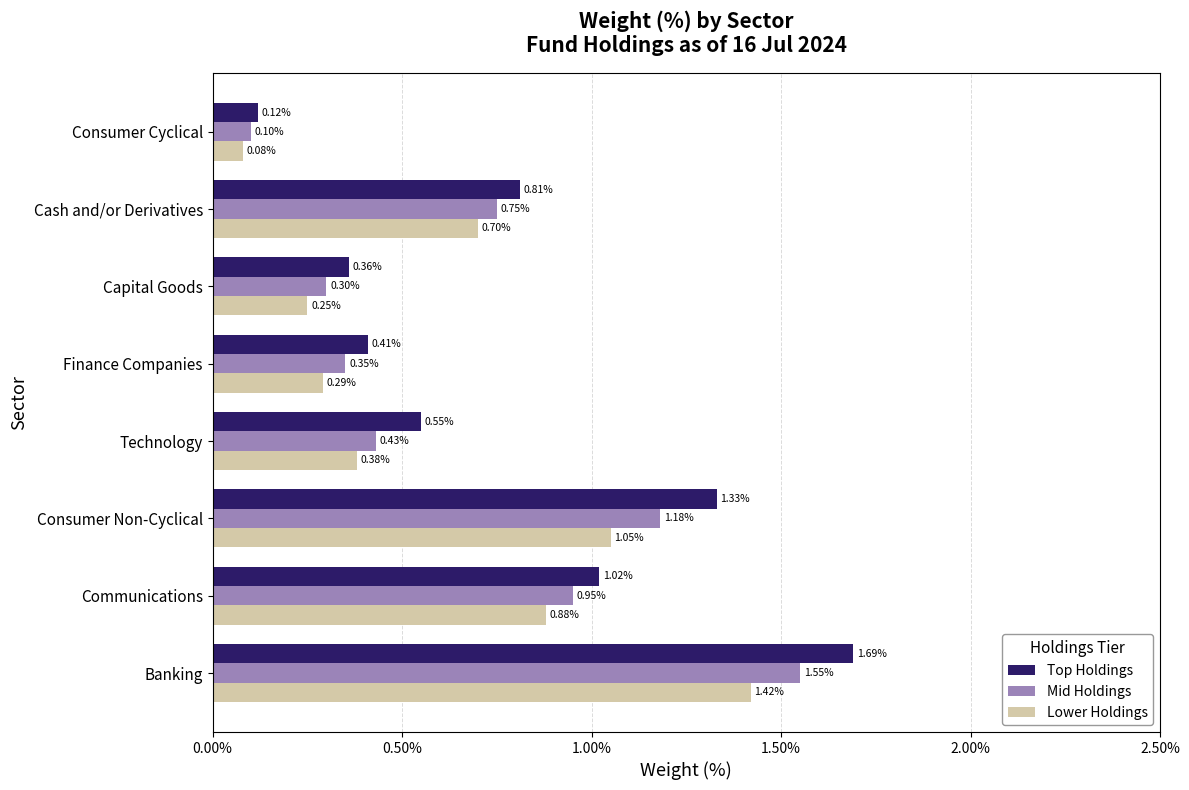

Rank the categories by Mid Holdings value from highest to lowest.

Banking, Consumer Non-Cyclical, Communications, Cash and/or Derivatives, Technology, Finance Companies, Capital Goods, Consumer Cyclical